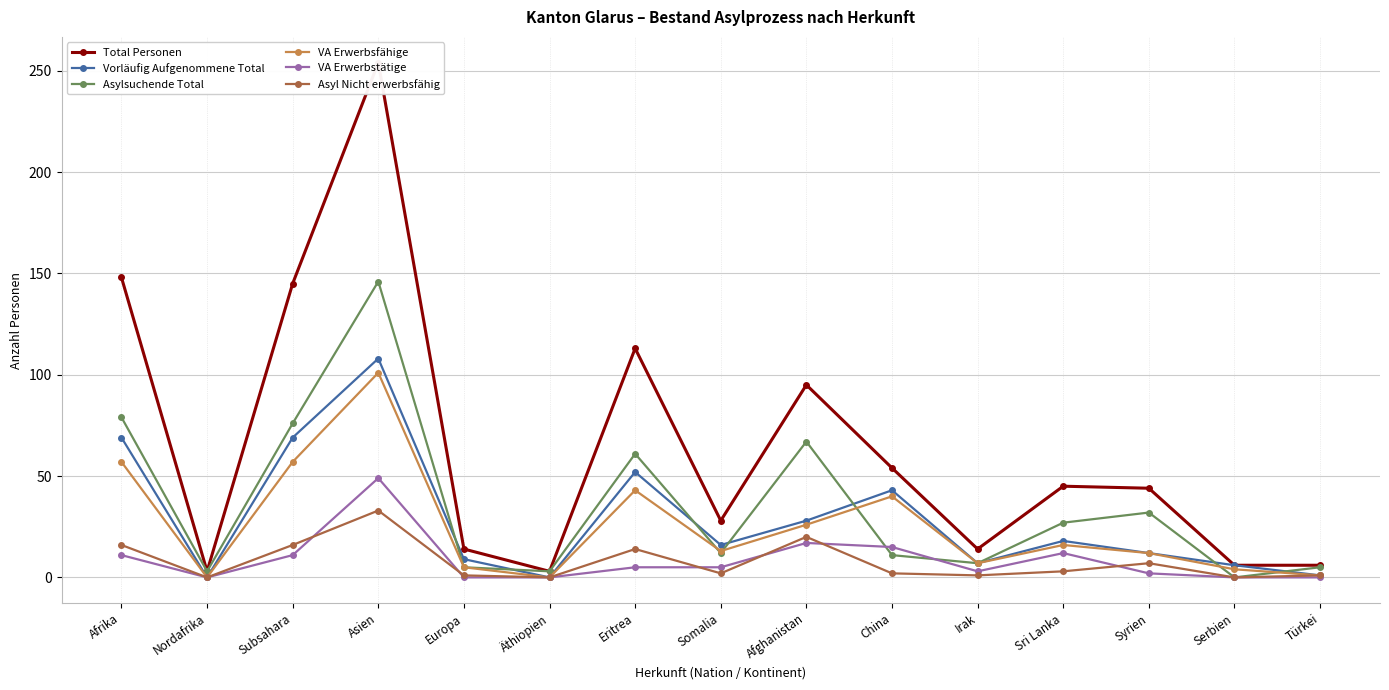

The Asyl Nicht erwerbsfähig series shows 11 at Äthiopien. True or false?

False